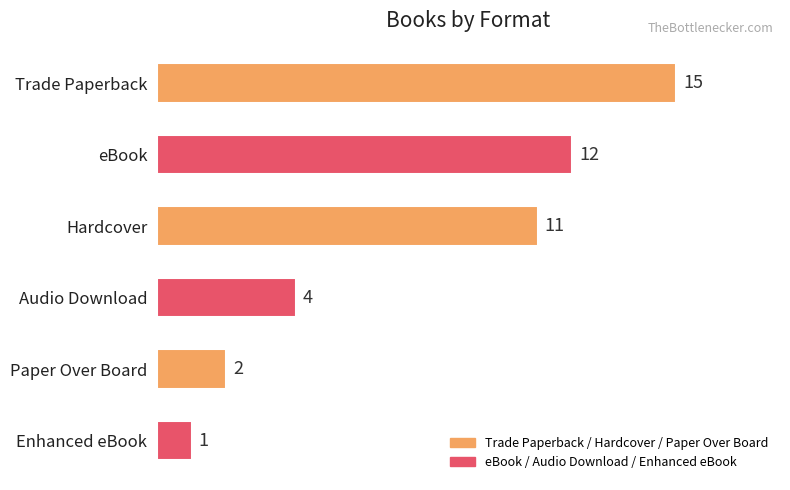

Is it true that the value at Trade Paperback is 15?

True